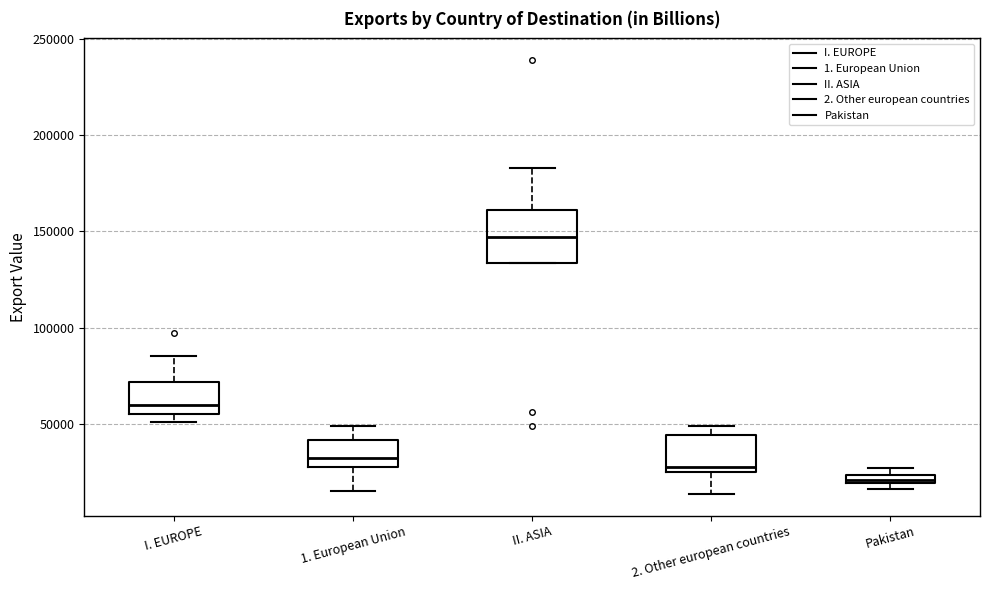

Where does the upper whisker of the box for I. EUROPE end on the y-axis? The values are not printed on the chart, so give them approximately, as read against the axis.

85000